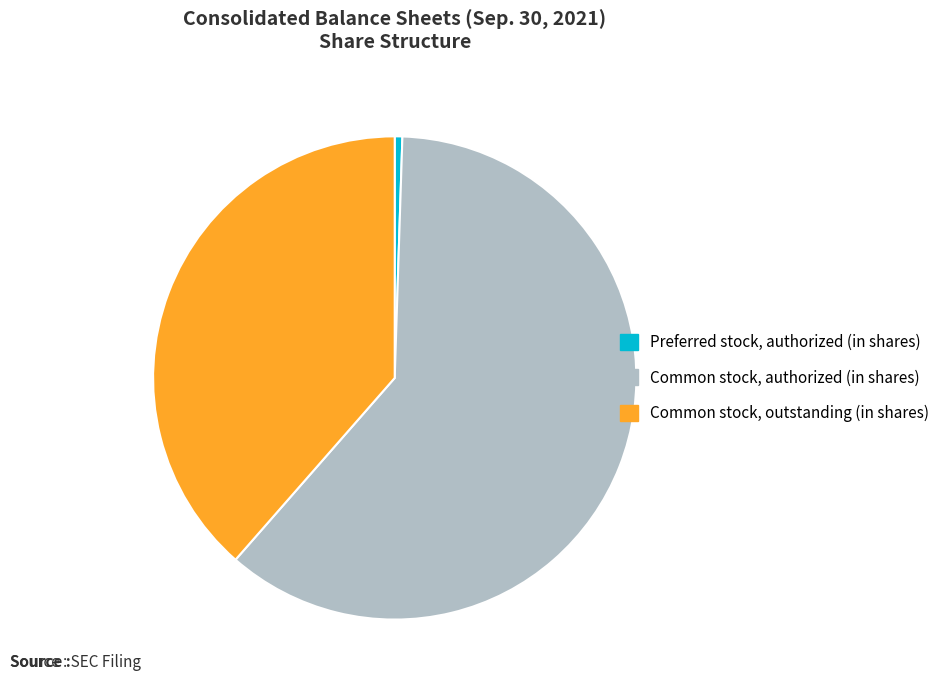

What is the majority slice?

Common stock, authorized (in shares)